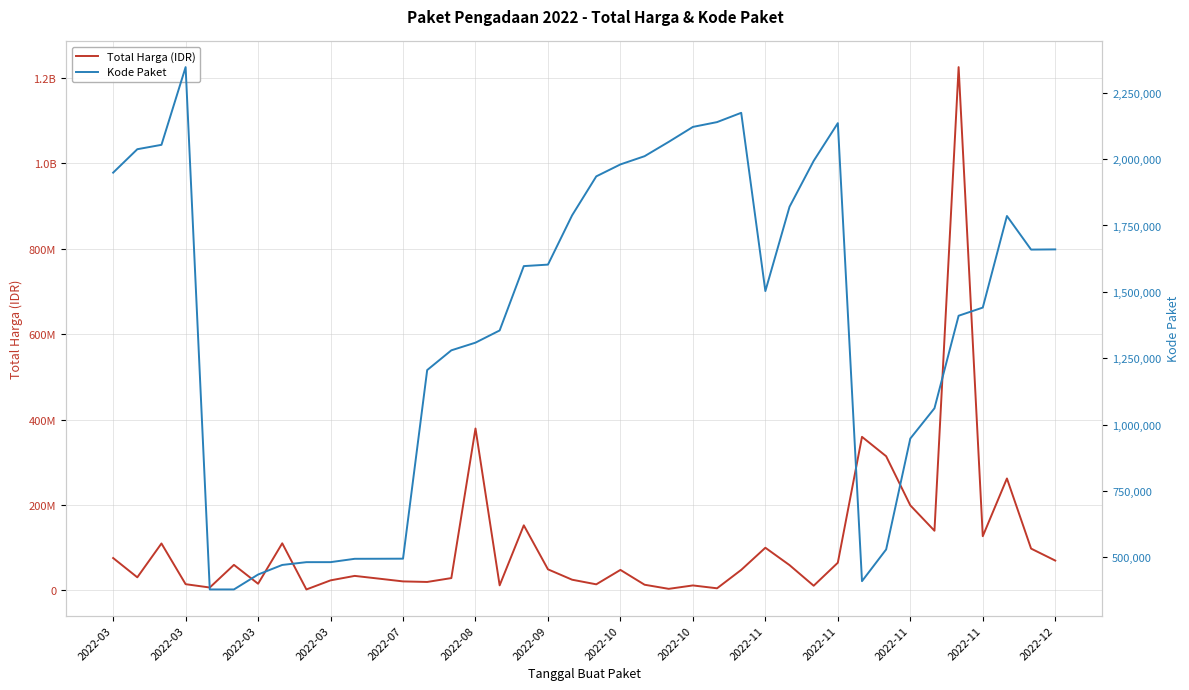

Where does the Kode Paket series first go above 1597005?

2022-03